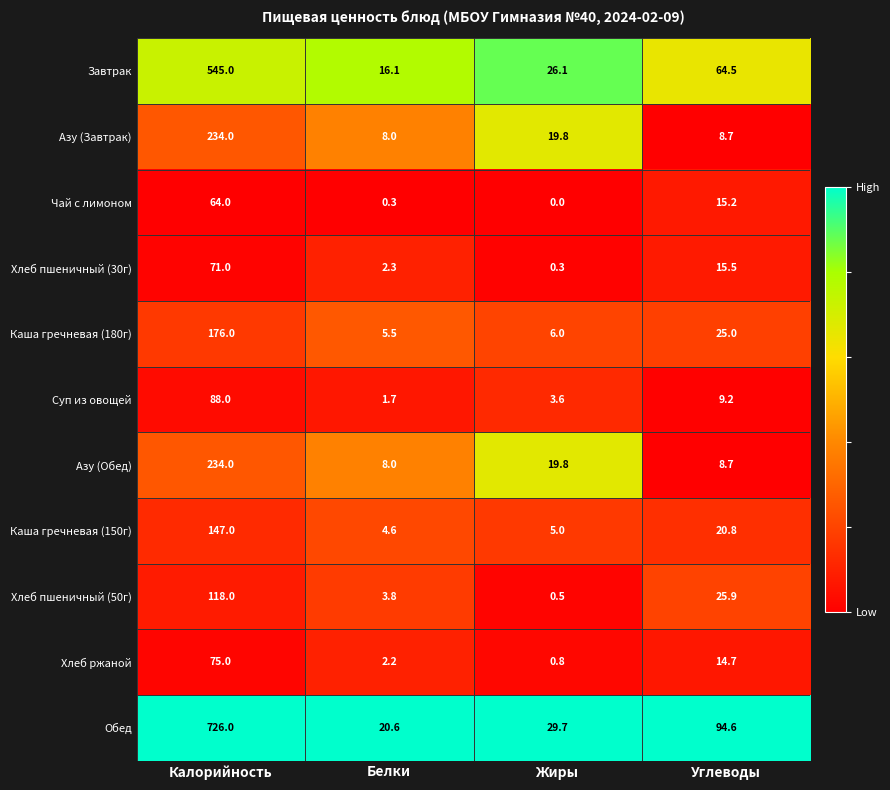

What is the maximum value shown in the chart?

726.0